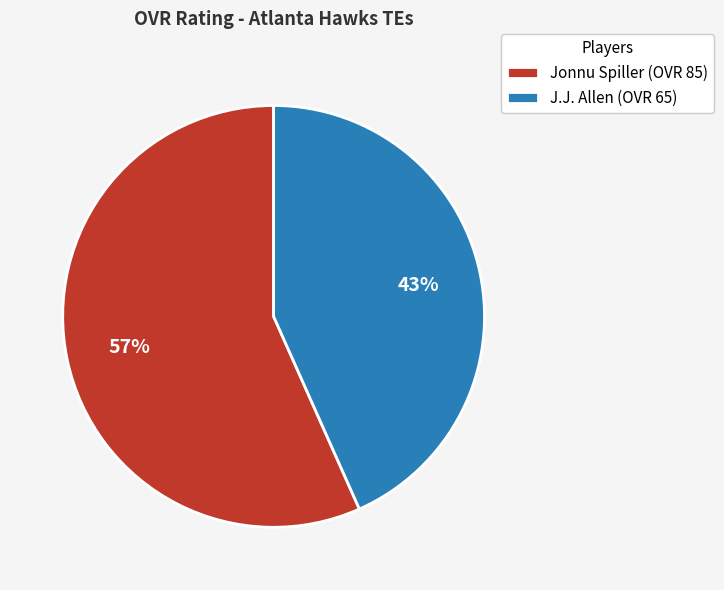

True or false: Jonnu Spiller accounts for 44% of the total.

False